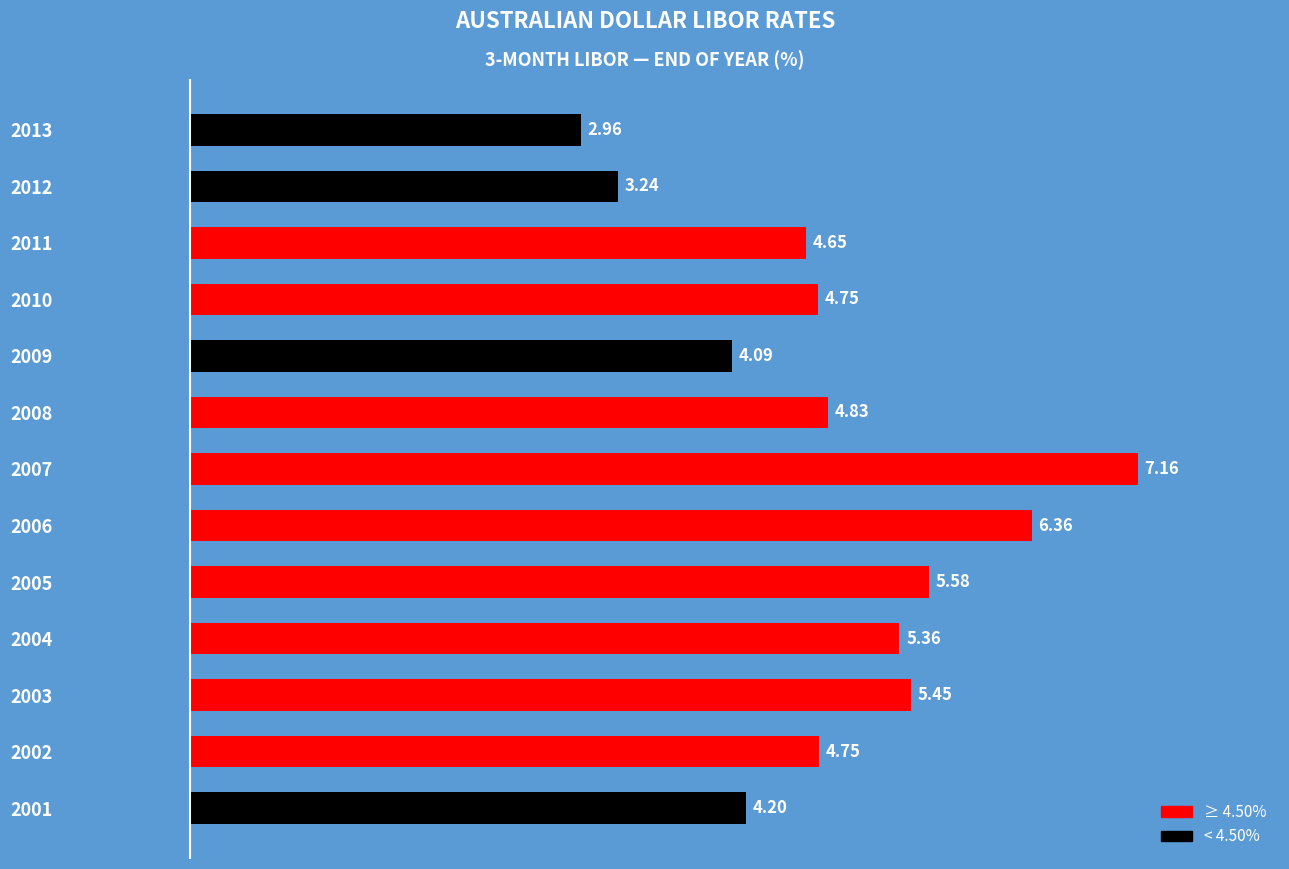

What is the sum of the values at 2004 and 2011?

10.0